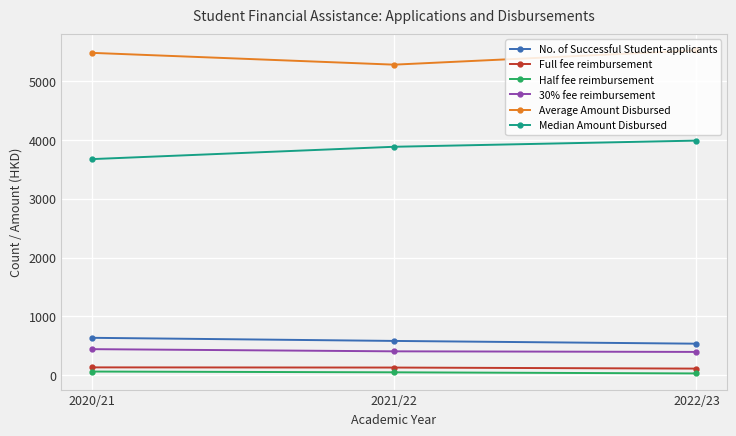

What is the highest value of the Average Amount Disbursed series?

5525